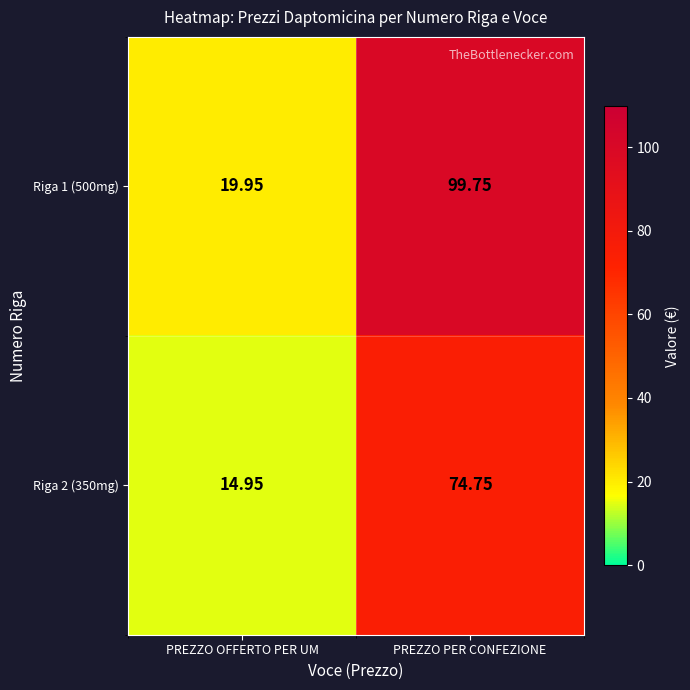

At which category is the sum across all series the highest?

PREZZO PER CONFEZIONE